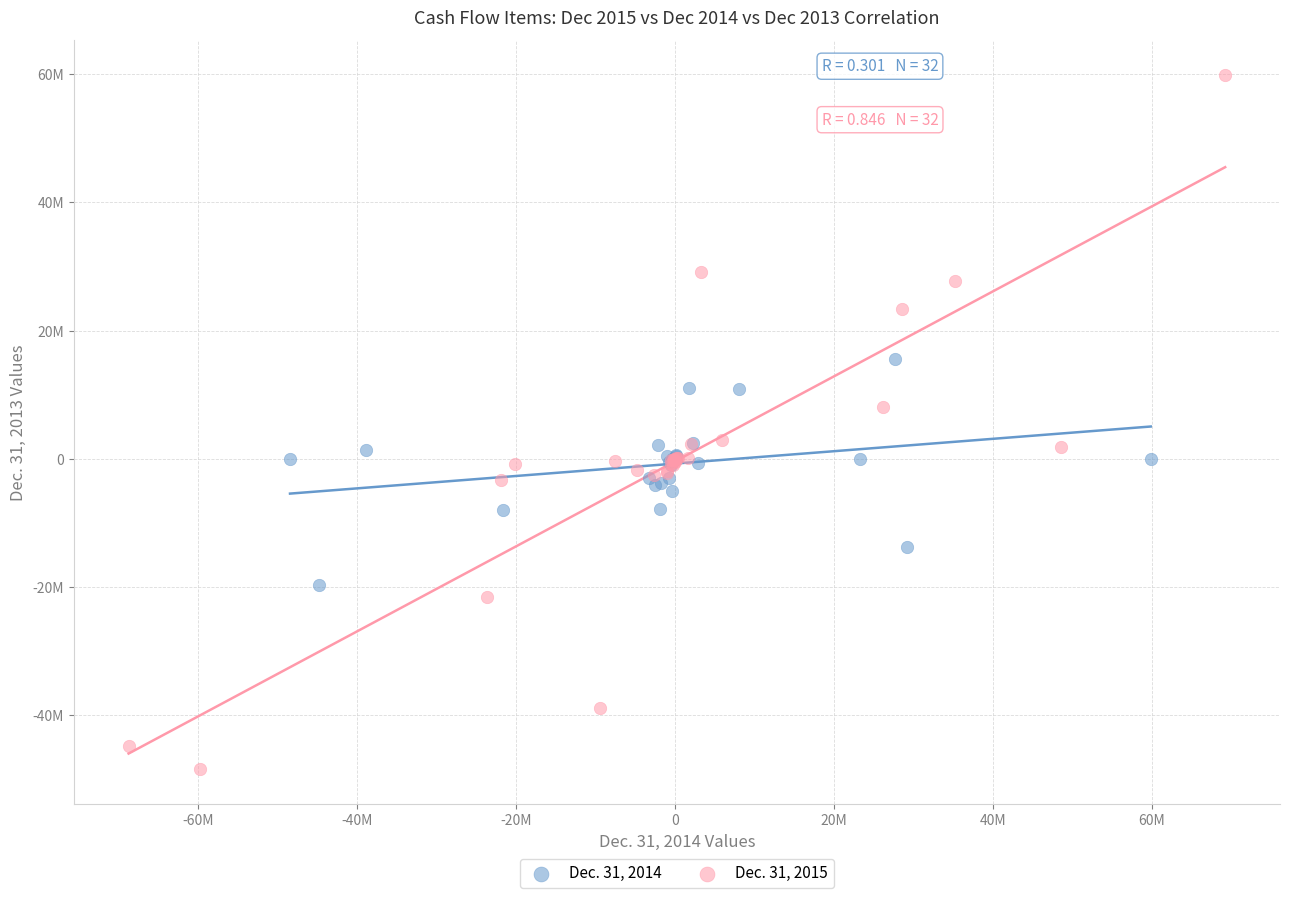

What are all the series names shown in the legend?

Dec. 31, 2014, Dec. 31, 2015